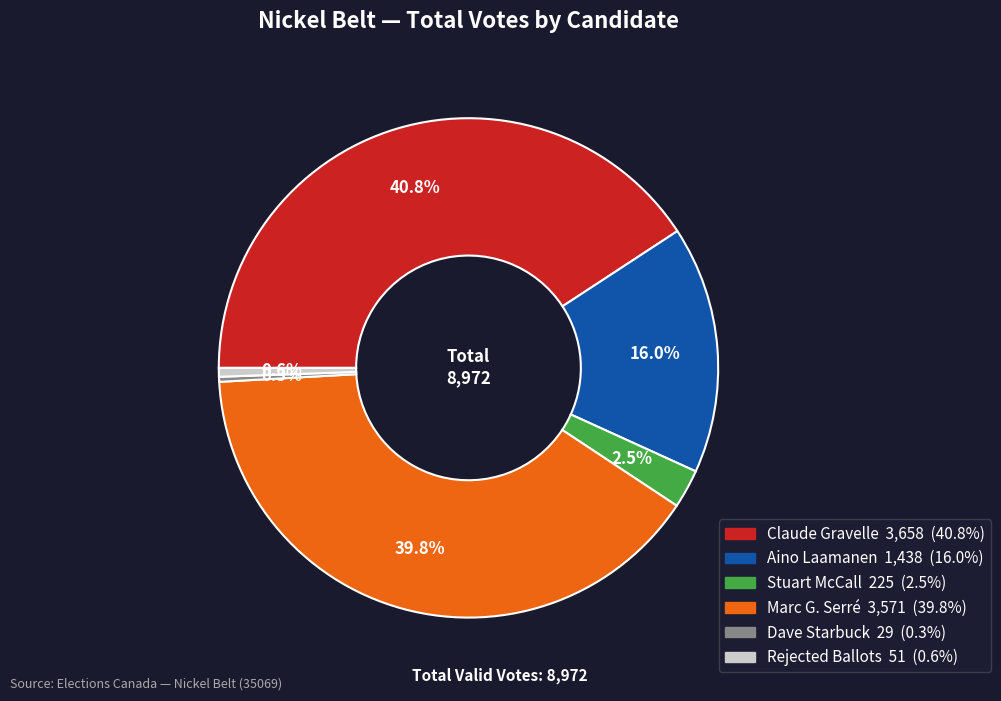

Is there any slice that represents more than half of the pie?

No